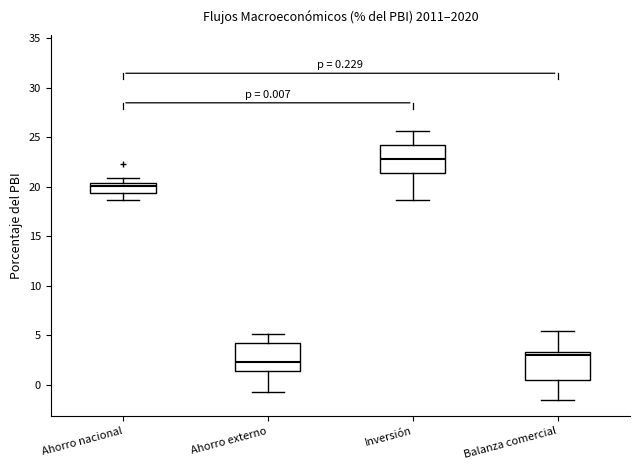

Which box has the highest median line?

Inversión